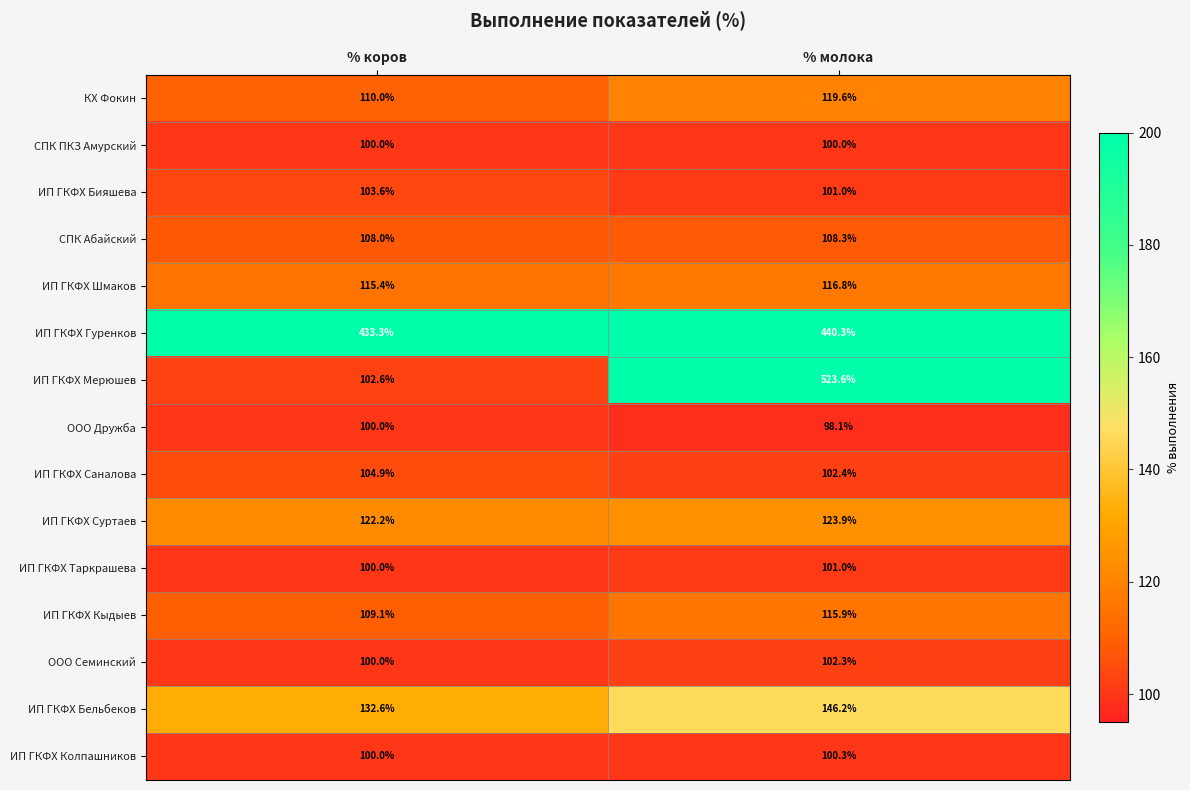

Which series has the largest range (max minus min)?

ИП ГКФХ Мерюшев